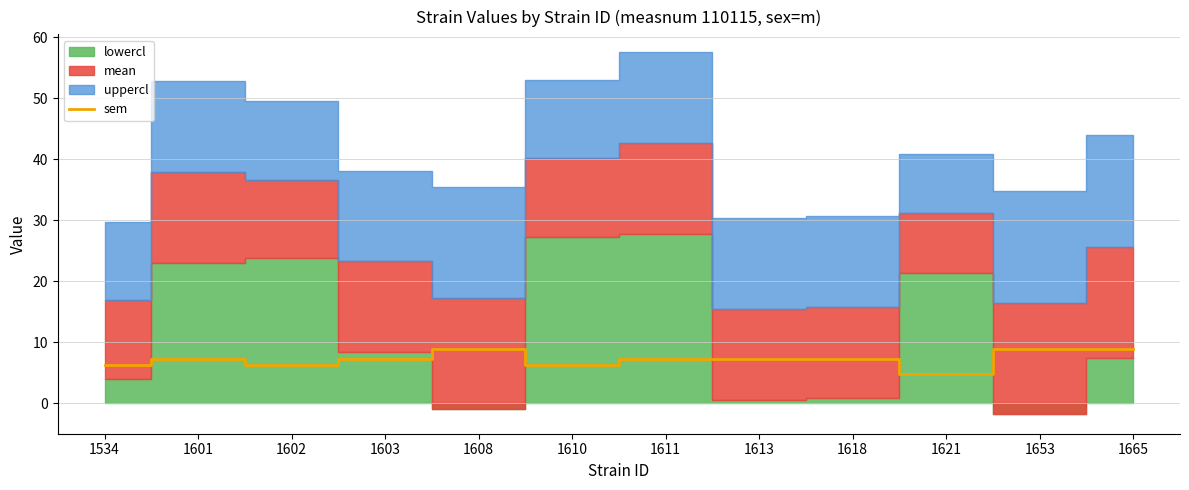

How many data points are above 7?

8